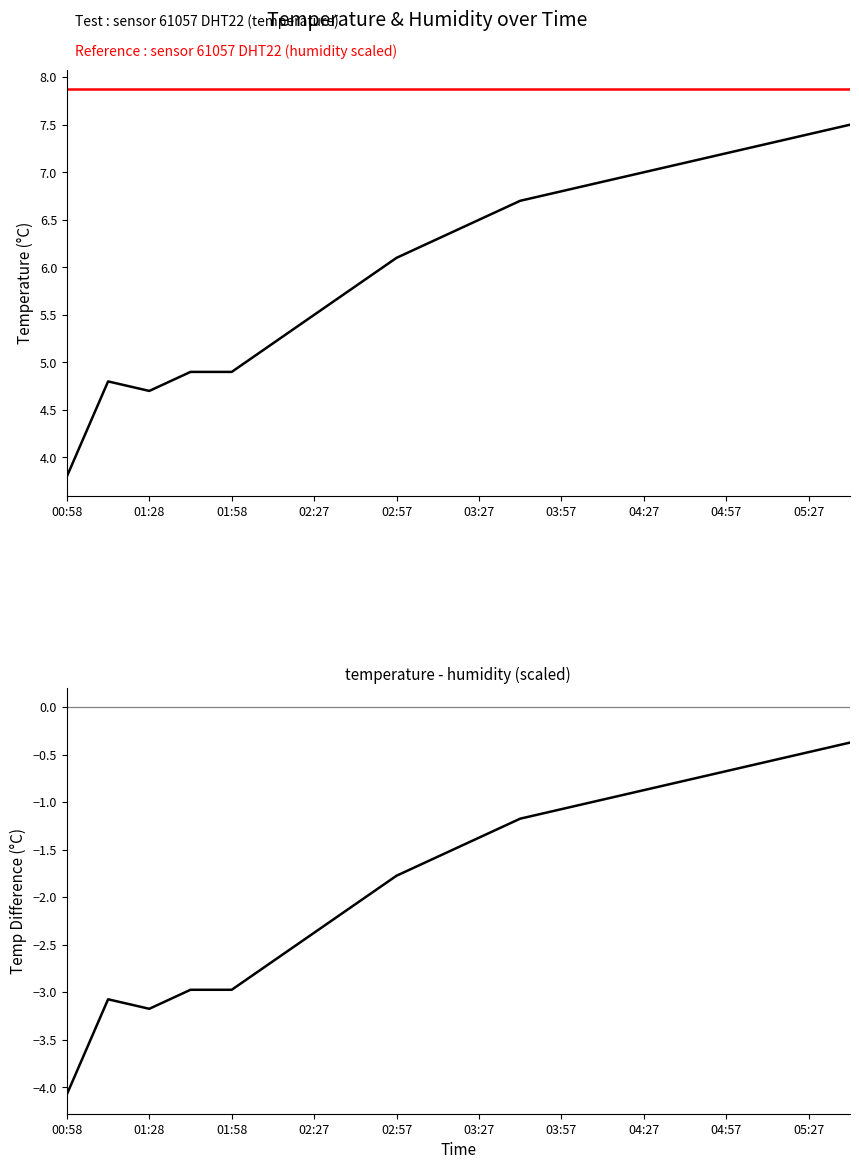

Is it true that sensor 61057 DHT22 (temperature) equals 10.0 at 04:27?

False